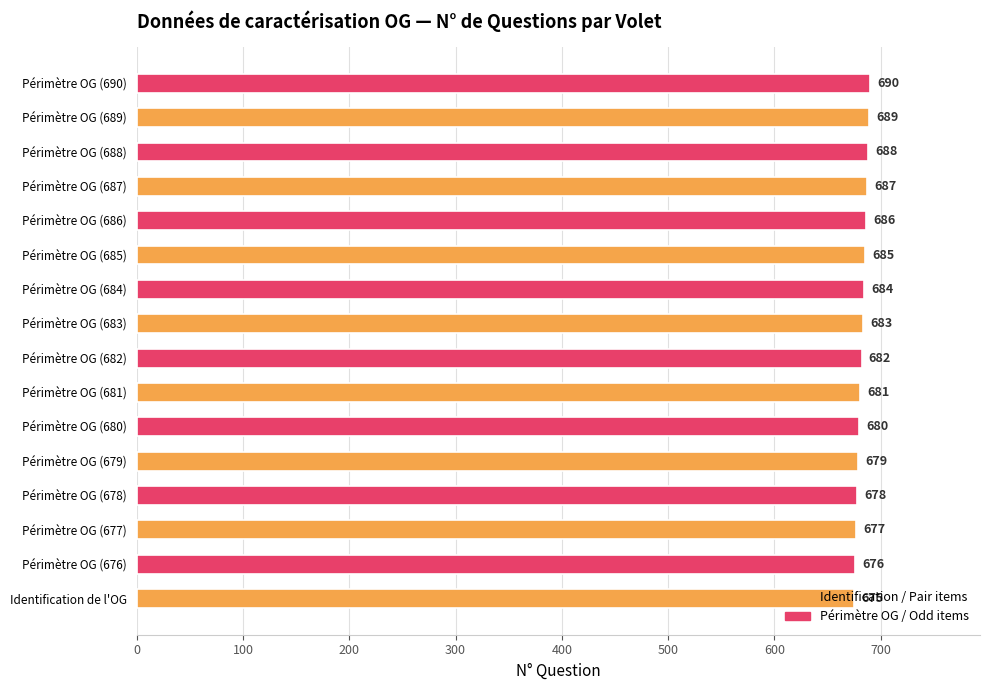

Is it true that the value at Périmètre OG (680) is 986?

False